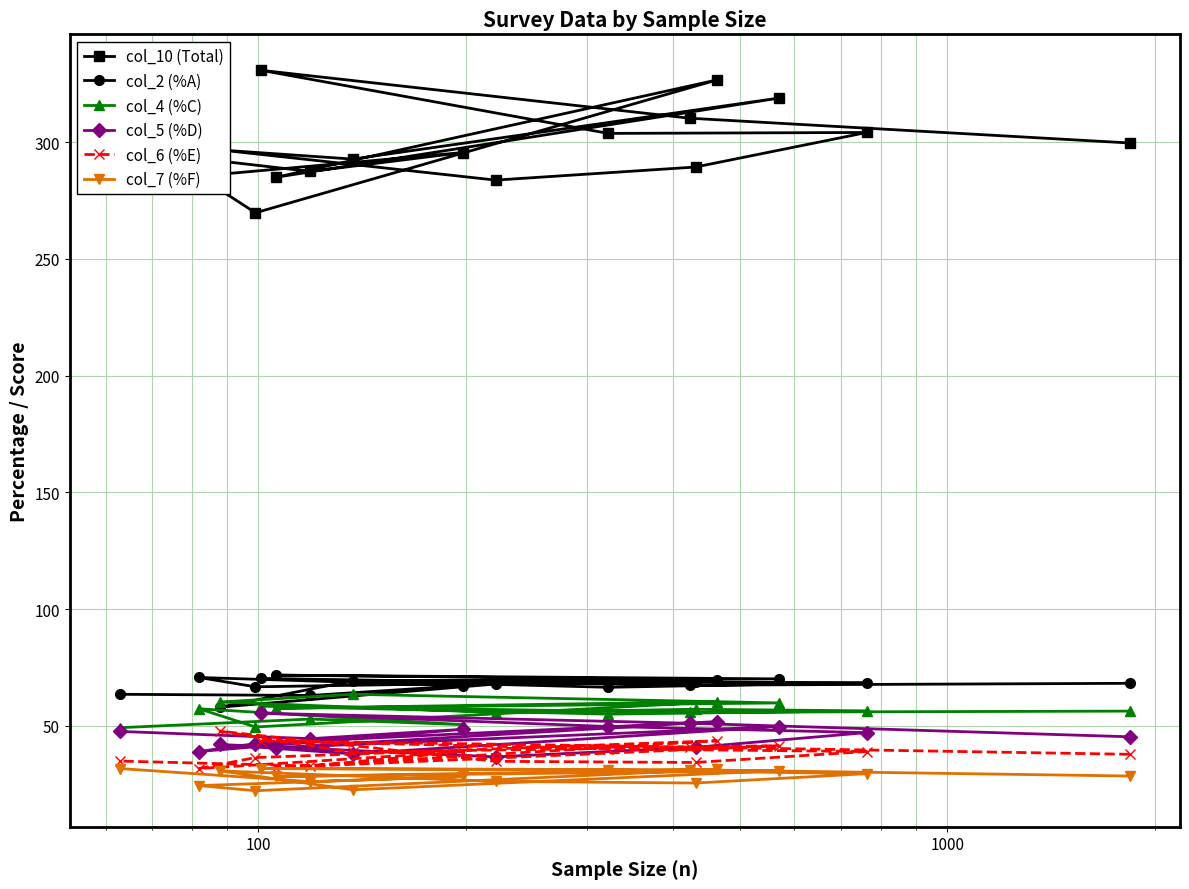

Which series has the largest total across all categories?

col_10 (Total)